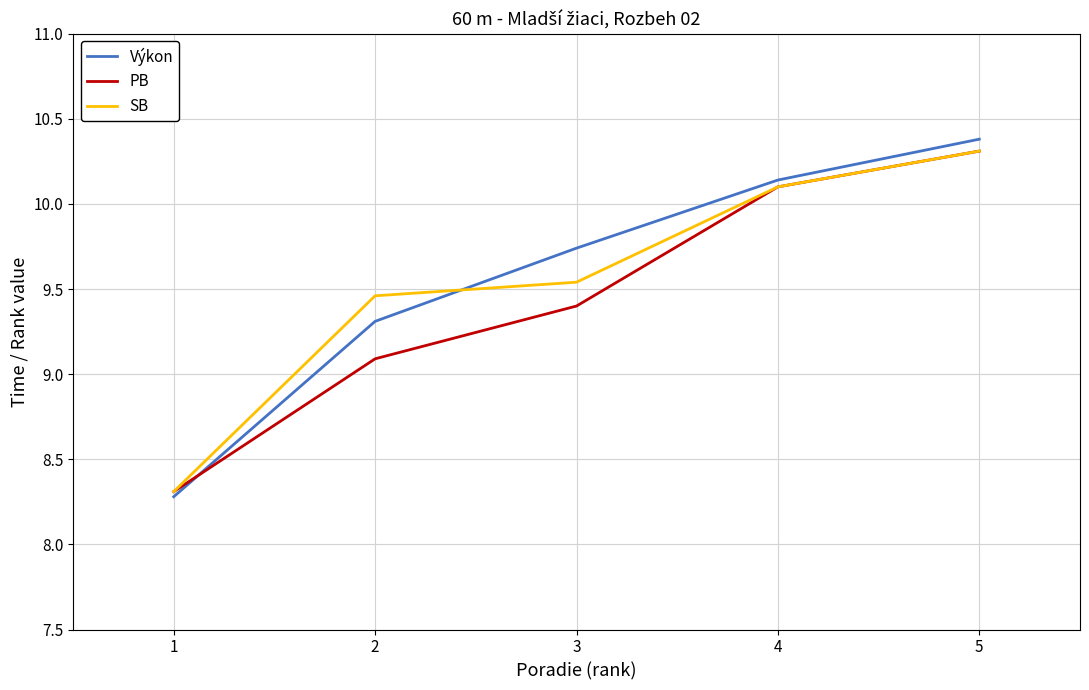

Where does the Výkon series first go above 9?

2